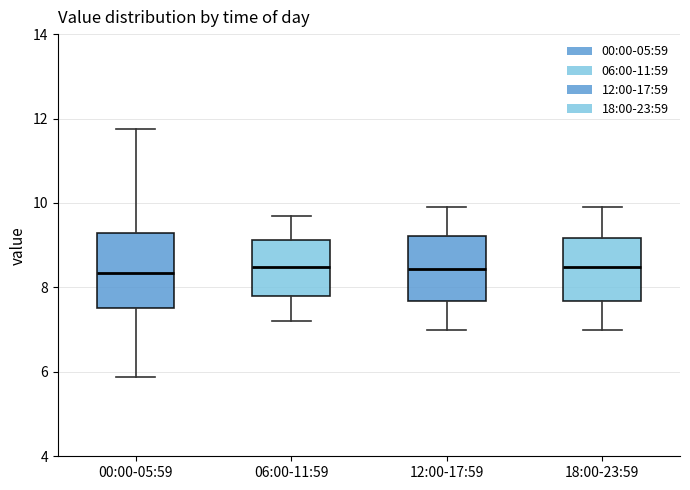

Reading left to right, transcribe this box plot: for each box, give where its median line is, the range the box spans, and where its two whiskers end, as read against the y-axis. The values are not printed on the chart, so give them approximately, as read against the axis.

00:00-05:59: median 8.4, box 7.6 to 9.2, whiskers 5.8 to 11.8
06:00-11:59: median 8.4, box 7.8 to 9.2, whiskers 7.2 to 9.8
12:00-17:59: median 8.4, box 7.6 to 9.2, whiskers 7.0 to 10.0
18:00-23:59: median 8.4, box 7.6 to 9.2, whiskers 7.0 to 10.0